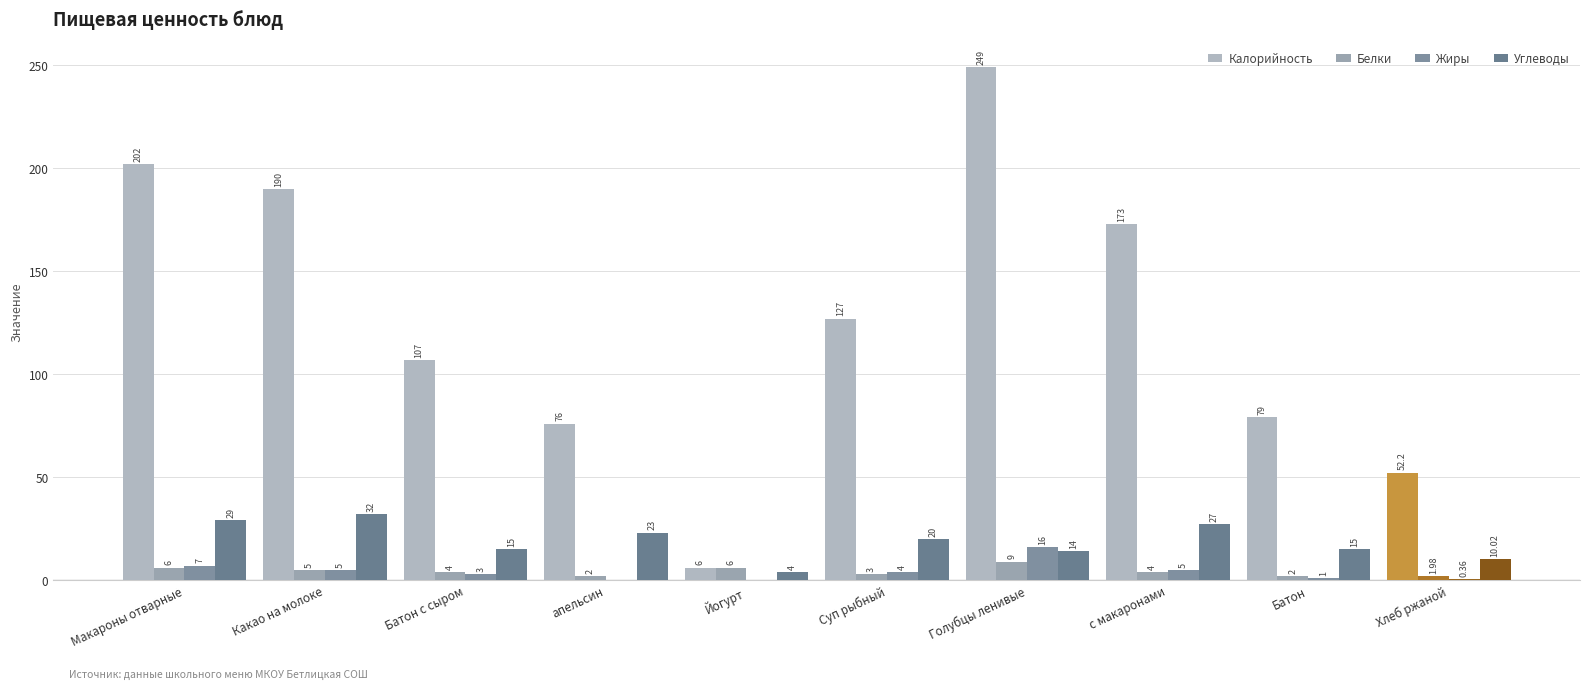

Reading right to left, extract all data points from this chart.

Калорийность: Хлеб ржаной=52.2	Батон=79.0	с макаронами=173.0	Голубцы ленивые=249.0	Суп рыбный=127.0	Йогурт=6.0	апельсин=76.0	Батон с сыром=107.0	Какао на молоке=190.0	Макароны отварные=202.0
Белки: Хлеб ржаной=2.0	Батон=2.0	с макаронами=4.0	Голубцы ленивые=9.0	Суп рыбный=3.0	Йогурт=6.0	апельсин=2.0	Батон с сыром=4.0	Какао на молоке=5.0	Макароны отварные=6.0
Жиры: Хлеб ржаной=0.4	Батон=1.0	с макаронами=5.0	Голубцы ленивые=16.0	Суп рыбный=4.0	Йогурт=0.0	апельсин=0.0	Батон с сыром=3.0	Какао на молоке=5.0	Макароны отварные=7.0
Углеводы: Хлеб ржаной=10.0	Батон=15.0	с макаронами=27.0	Голубцы ленивые=14.0	Суп рыбный=20.0	Йогурт=4.0	апельсин=23.0	Батон с сыром=15.0	Какао на молоке=32.0	Макароны отварные=29.0